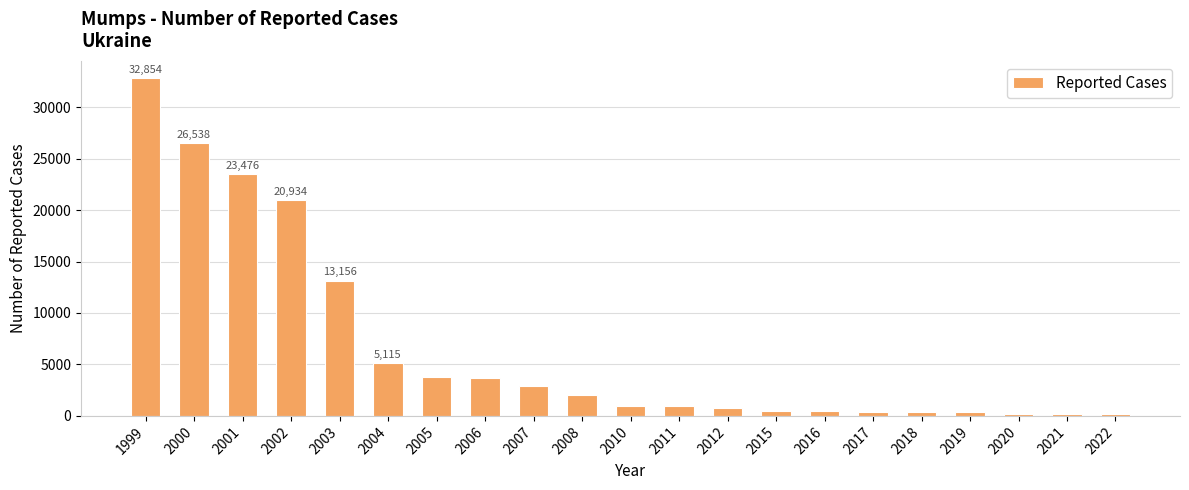

Is it true that the value at 2003 is 20722?

False